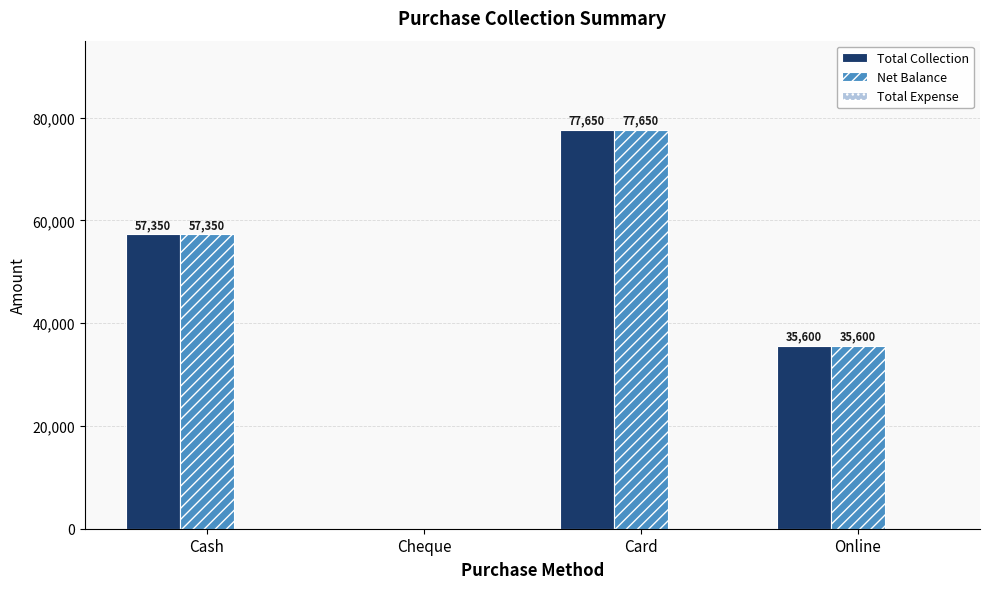

Count the Total Collection values in the range 35600 to 77650.

3